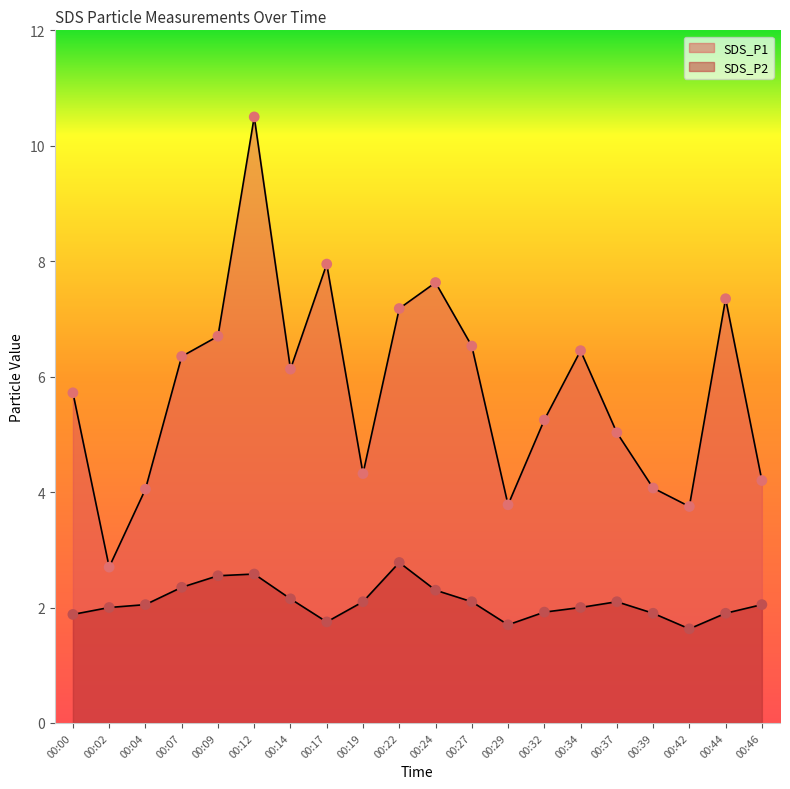

At which category is the sum across all series the highest?

00:12